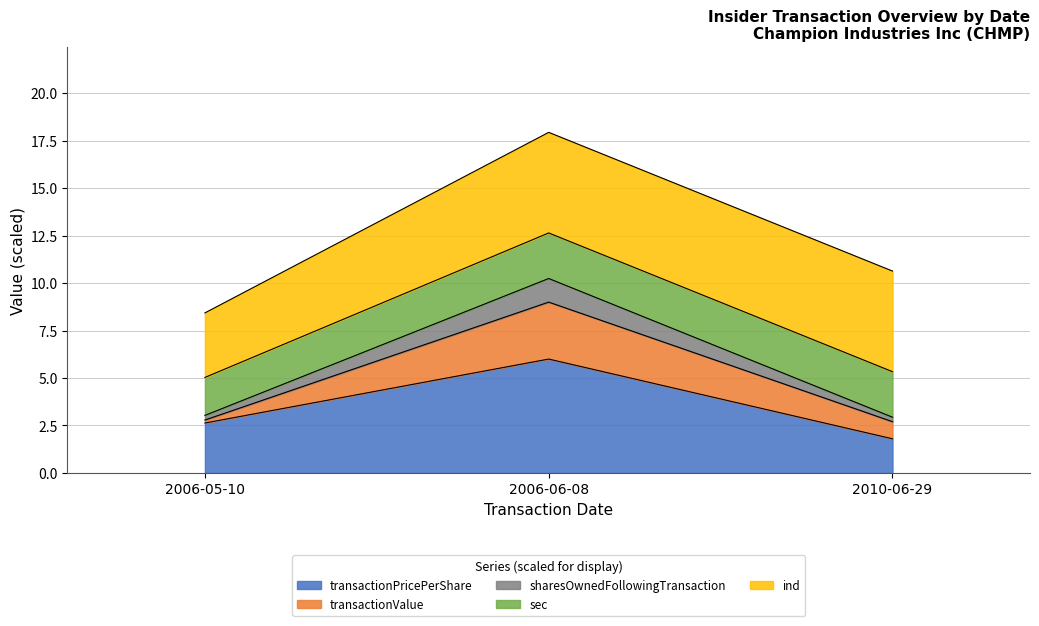

What is the lowest value of the transactionPricePerShare series?

1.8